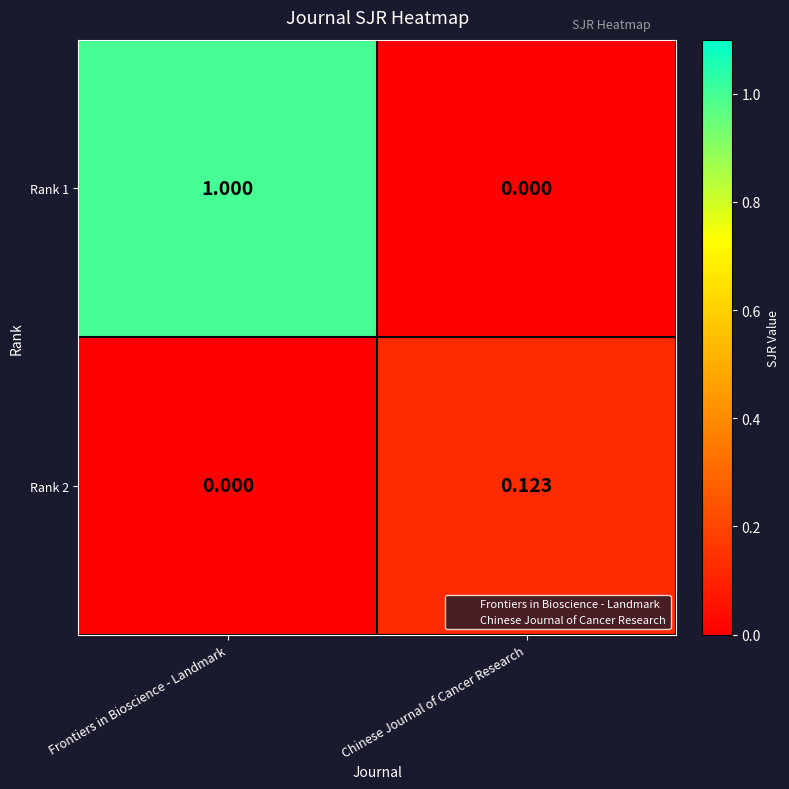

Is the value of Rank 1 at Chinese Journal of Cancer Research greater than the value of Rank 2 at Chinese Journal of Cancer Research?

No